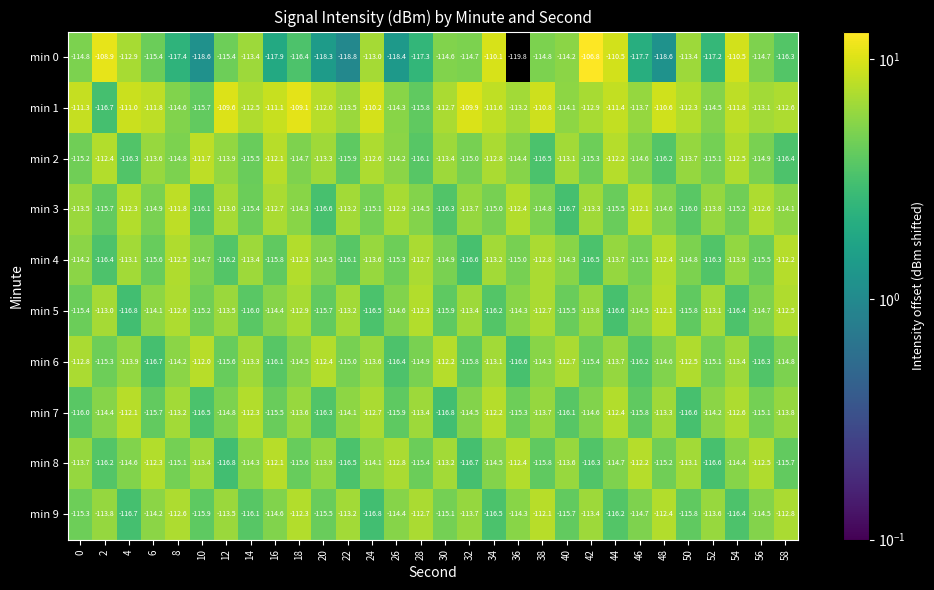

Which series has the largest total across all categories?

min 1